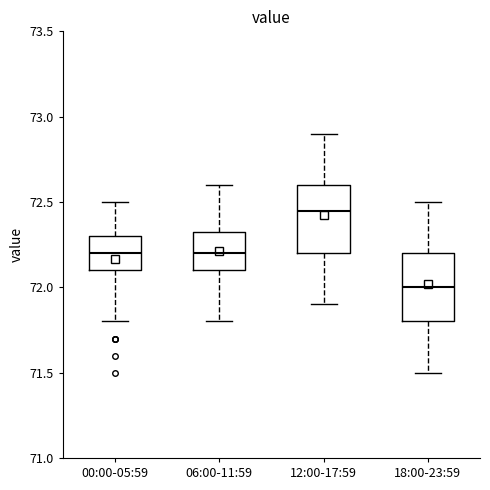

Where does the upper whisker of the box for 18:00-23:59 end on the y-axis? The values are not printed on the chart, so give them approximately, as read against the axis.

72.50